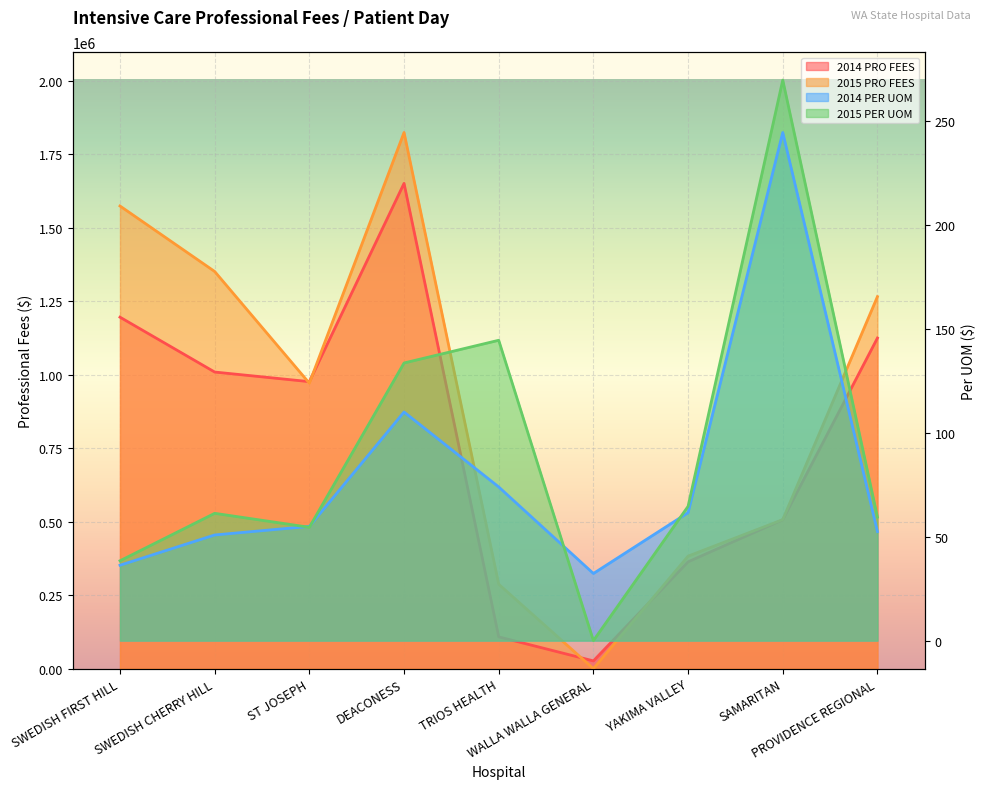

What is the value of the 2015 PER UOM point at the 1st from the left?

38.4